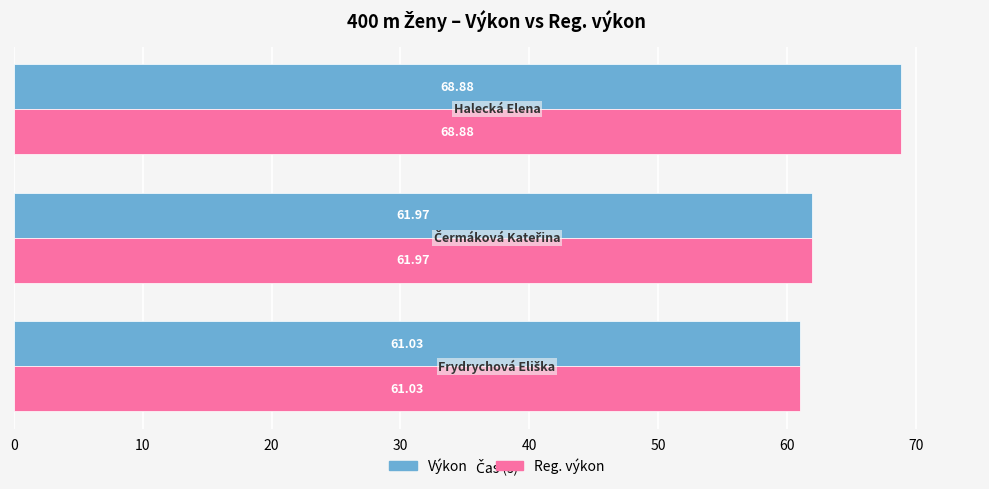

What is the sum of all Reg. výkon values?

191.9